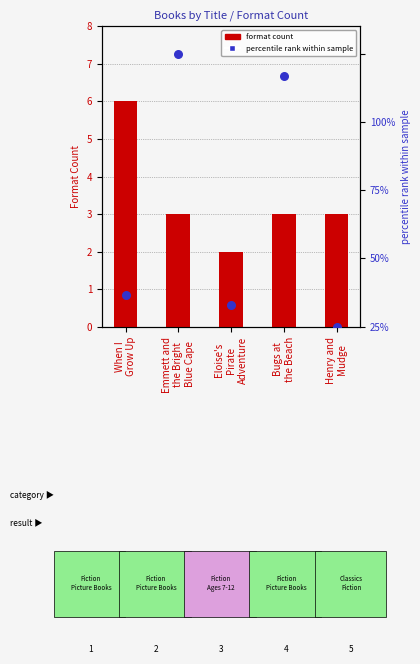

What is the total value across all series at Eloise's
Pirate
Adventure?

9.9